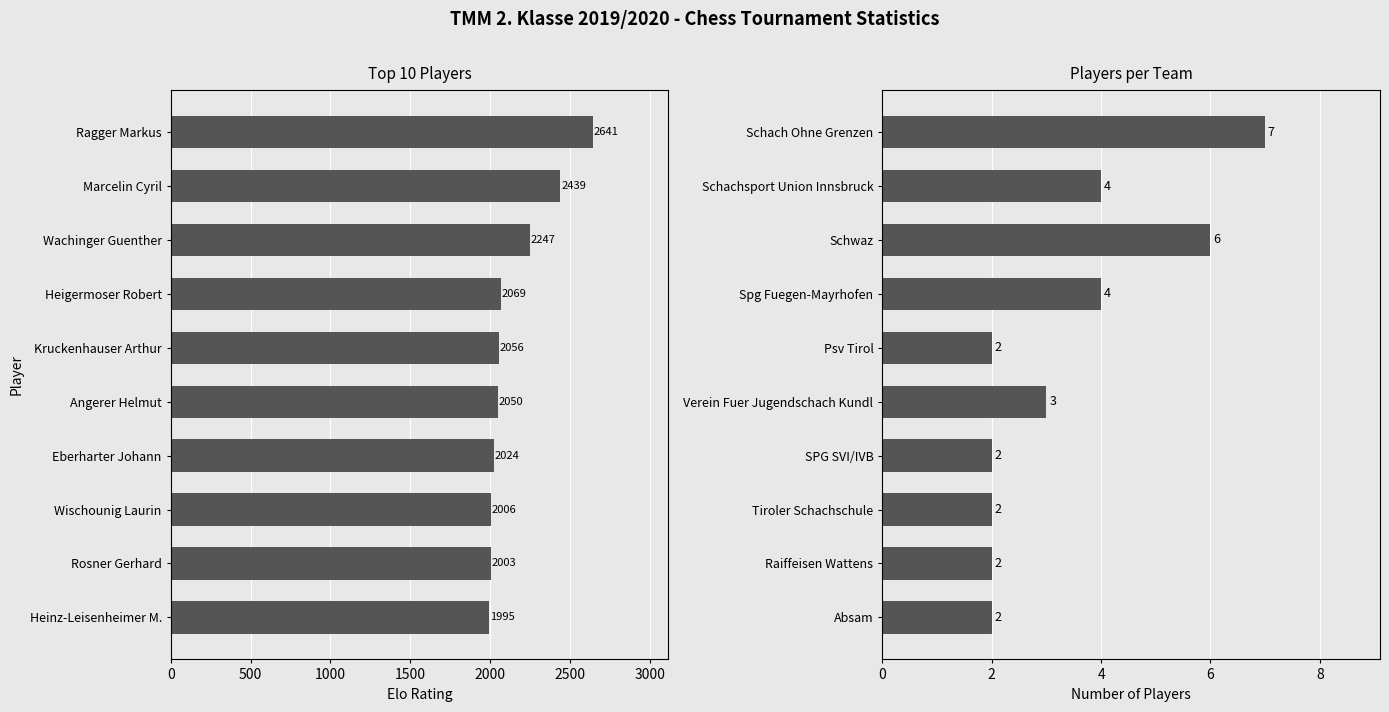

How many data points in Player Count are above 3?

4